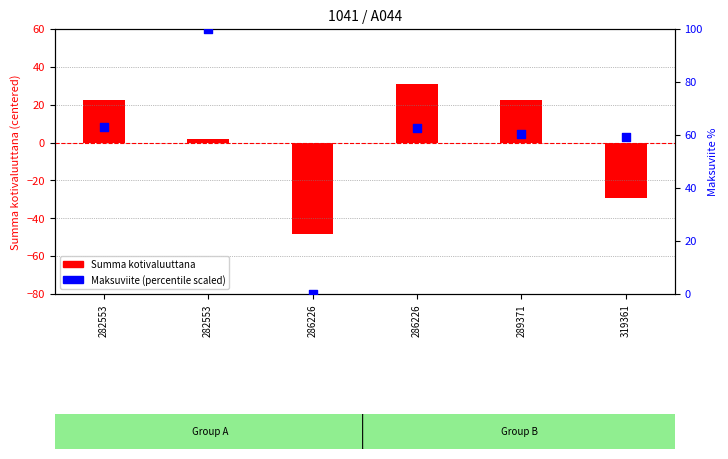

Which series has the largest total across all categories?

Maksuviite (percentile scaled)